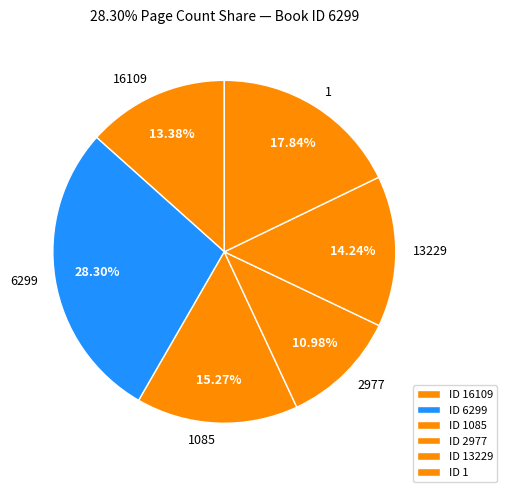

The 2977 slice represents 11% of the pie. True or false?

True